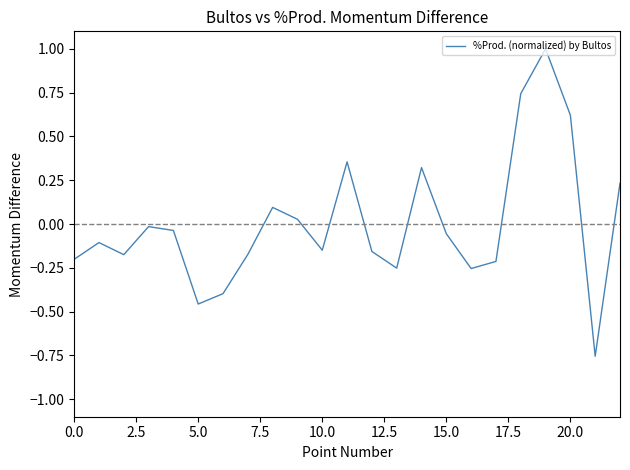

What is the difference between the maximum and minimum values?

1.8